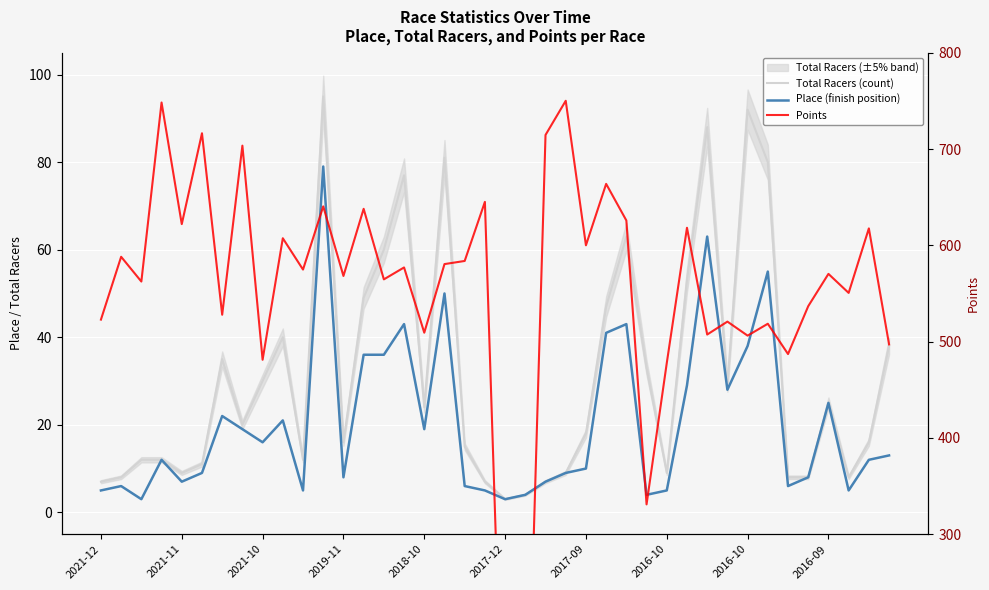

True or false: Place (finish position) and Total Racers (count) cross at least once.

False